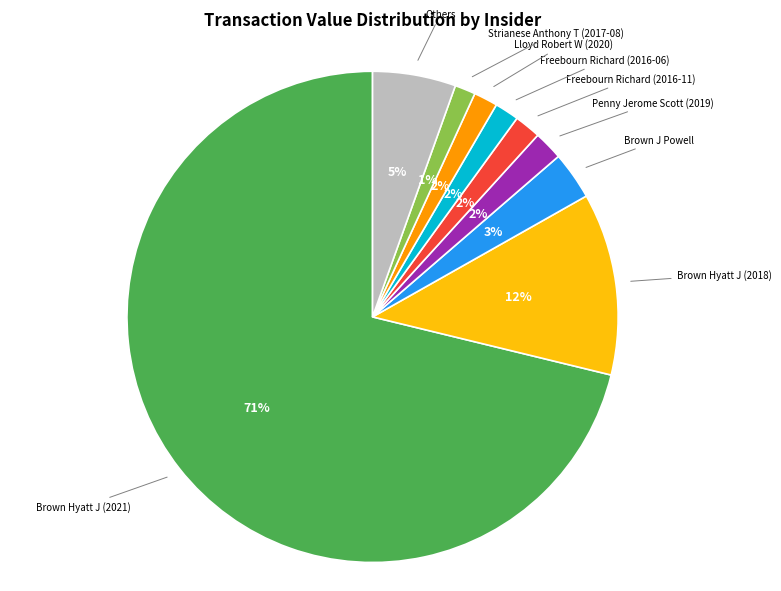

Is there a majority slice in this chart?

Yes